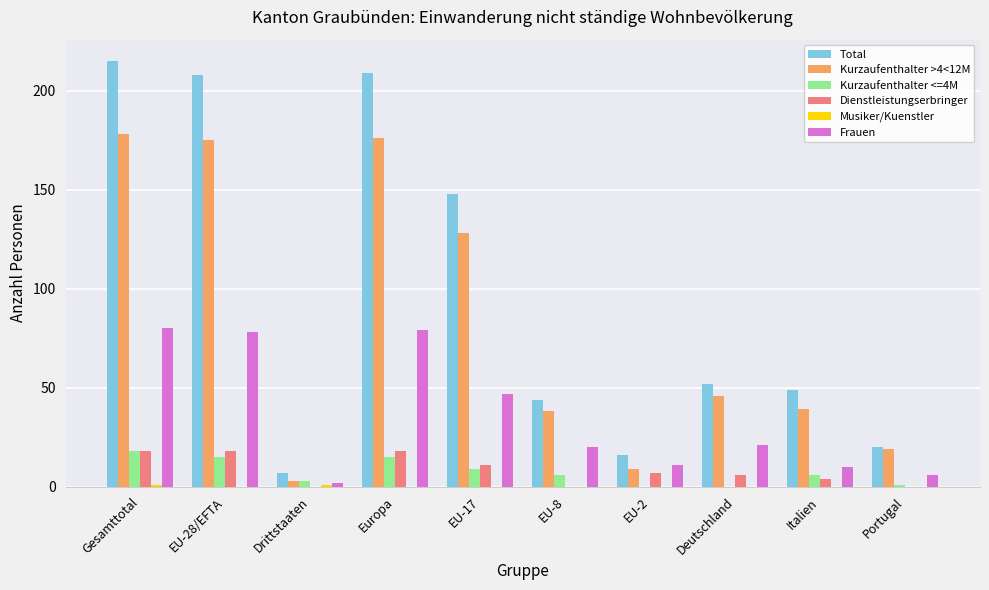

What is the sum of all Frauen values?

354